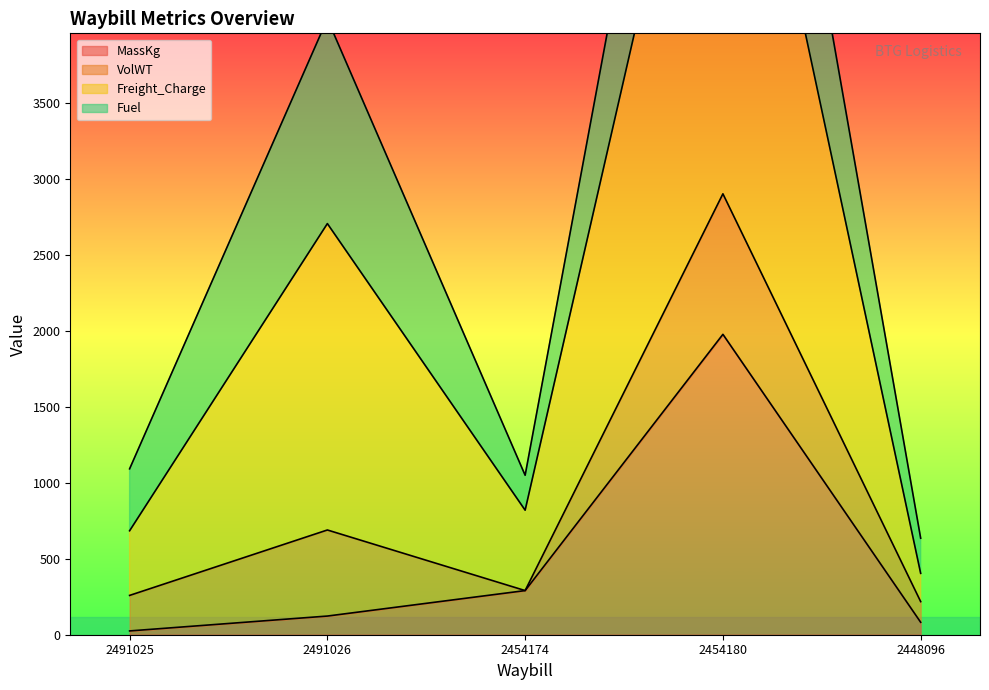

What is the label of the 2nd point from the right?

2454180